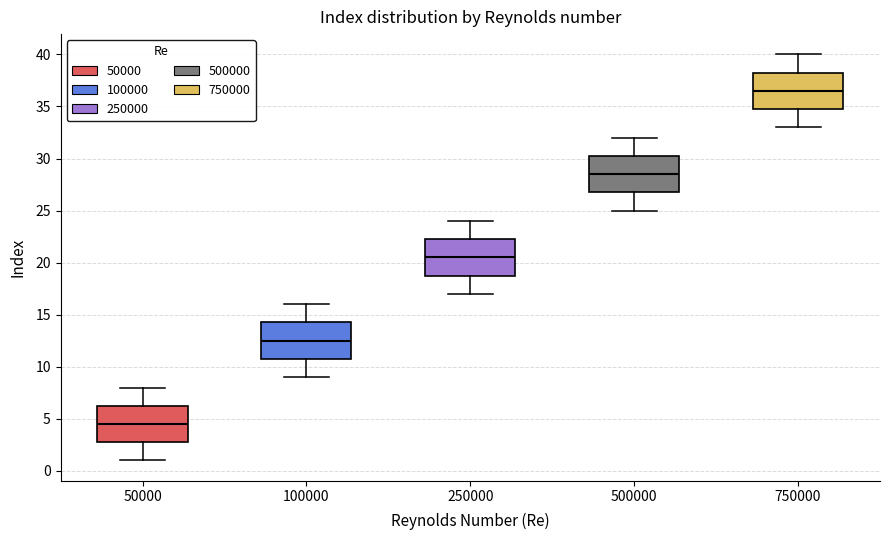

Which box has the highest median line?

750000